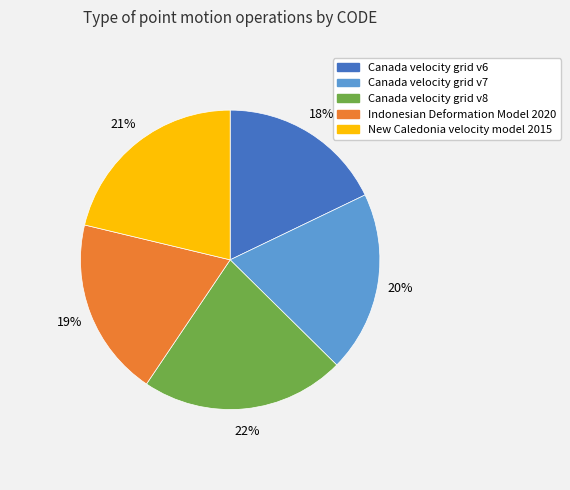

Is there a majority slice in this chart?

No